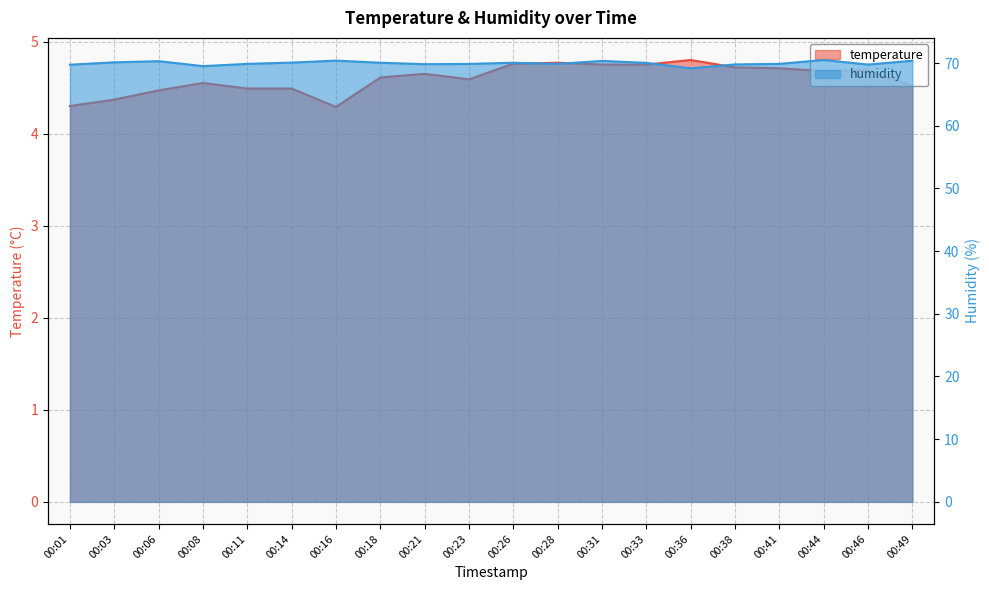

How many values in the humidity series are below 70?

10